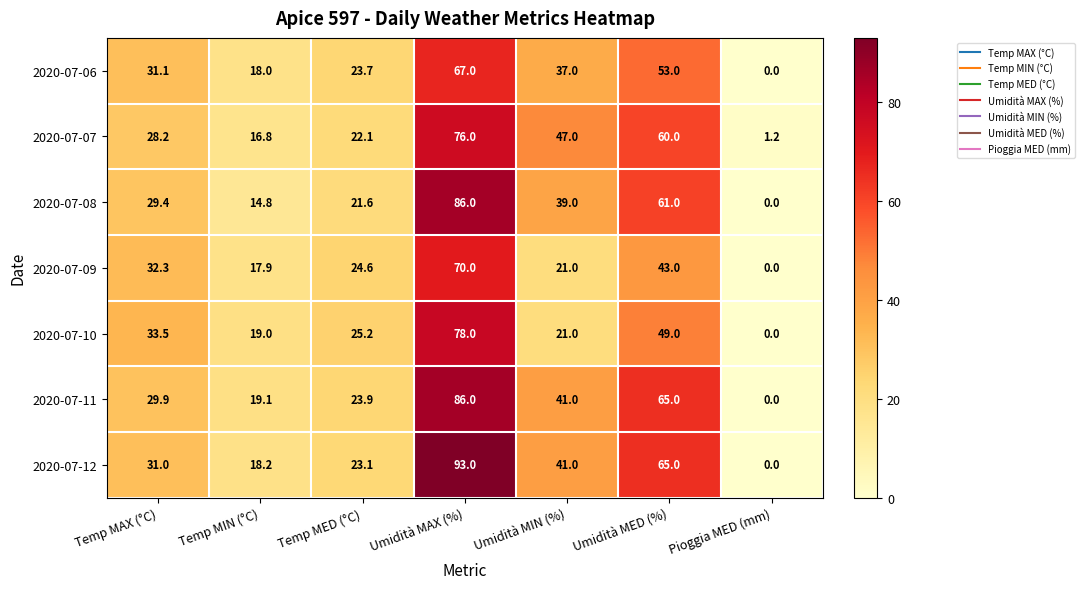

What is the spread (max minus min) of values at Temp MAX (°C)?

5.3